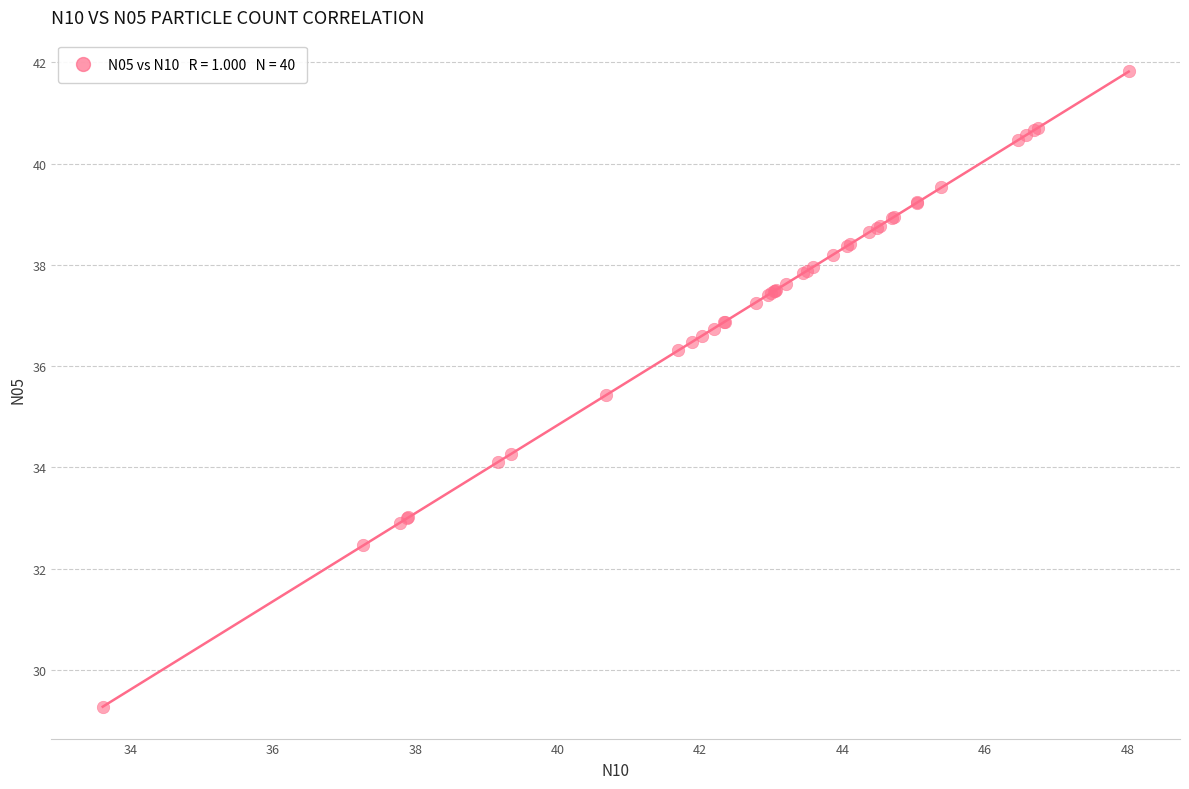

What Y value in the scatter plot is closest to 35?

35.4